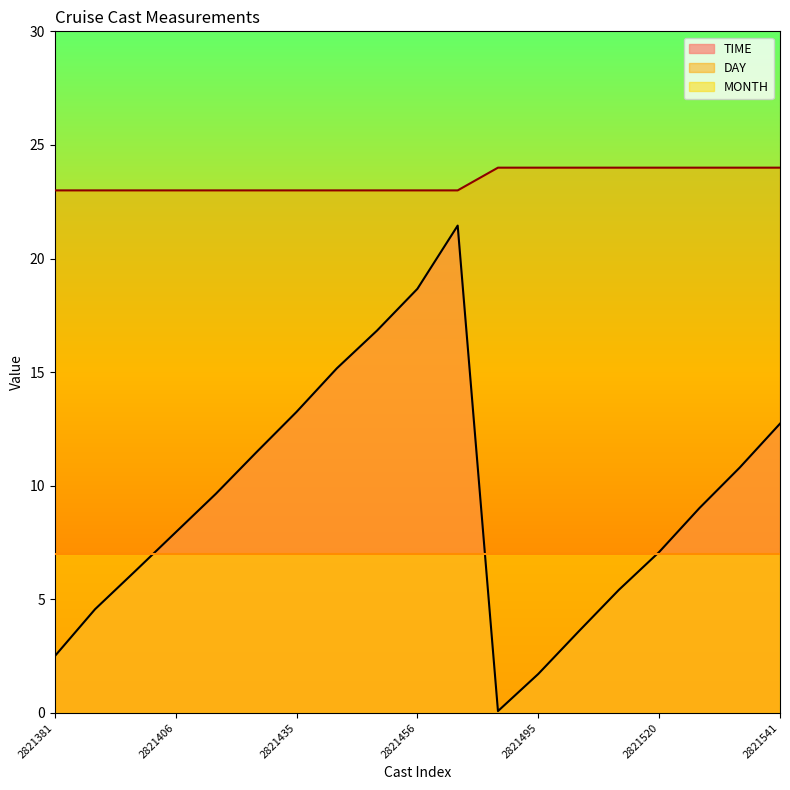

The value of DAY at 2821418 is 23.0. True or false?

True